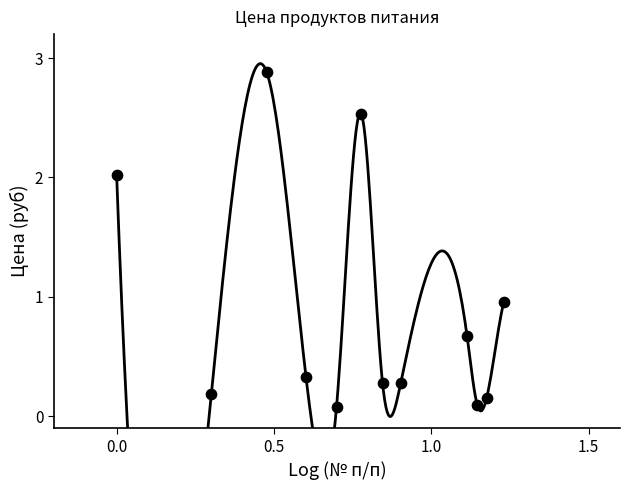

What is the average X value?

0.8